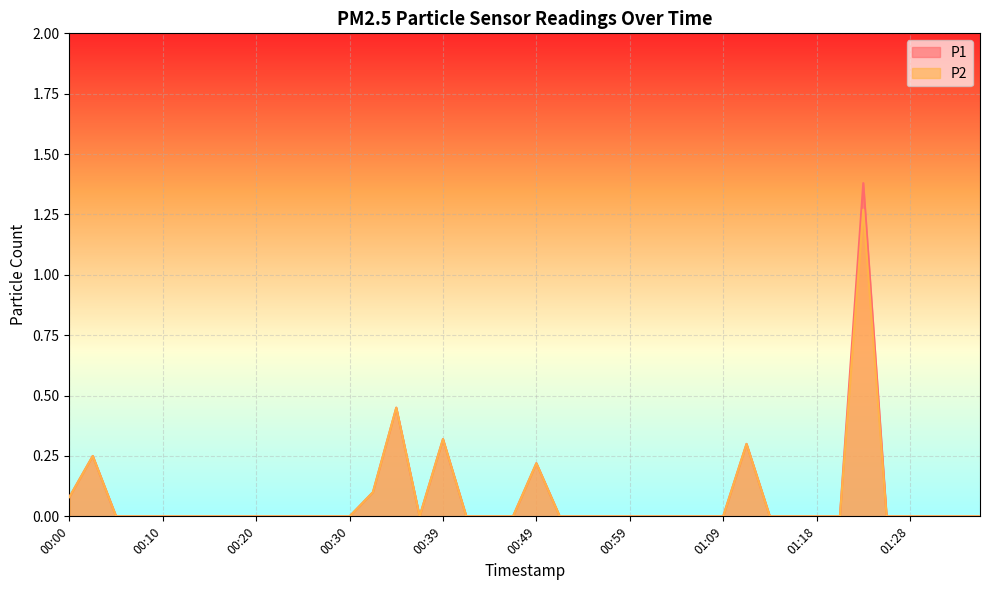

True or false: P1 has a value of 0.0 at 00:08.

True